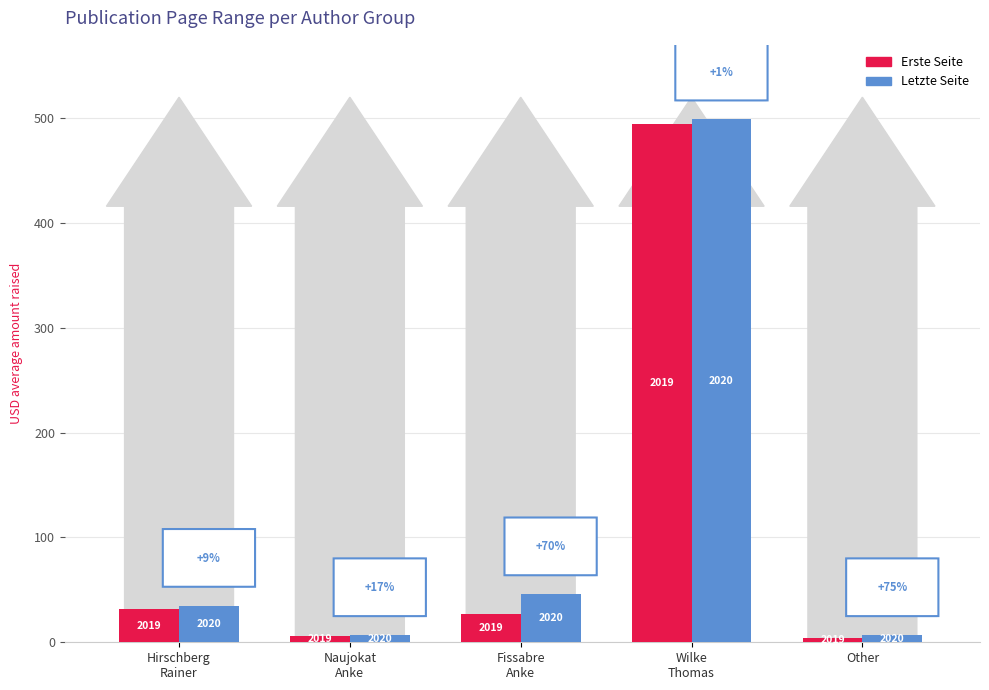

How many bars are there in total?

10